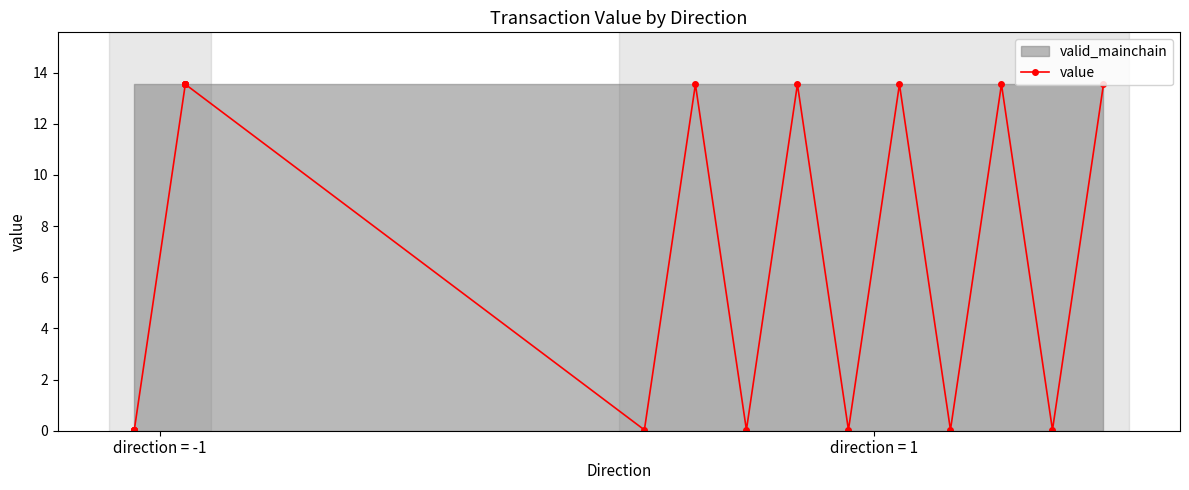

What is the label of the 7th point from the right?

13